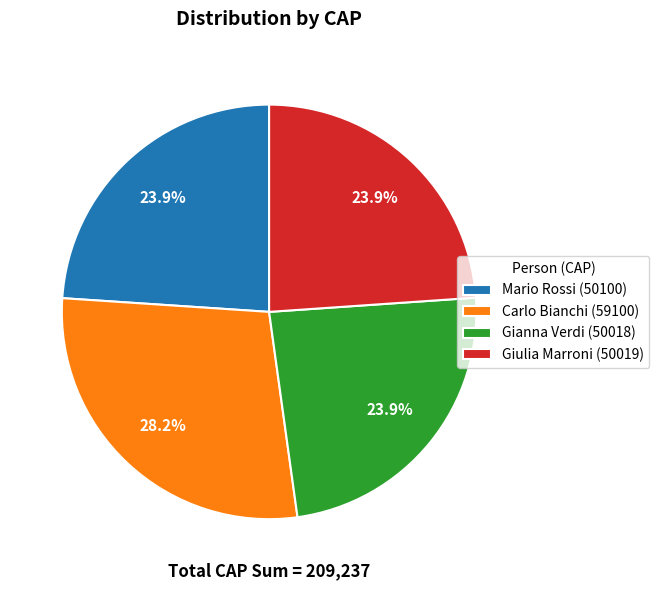

To the nearest percent, what portion does Gianna Verdi represent?

24%